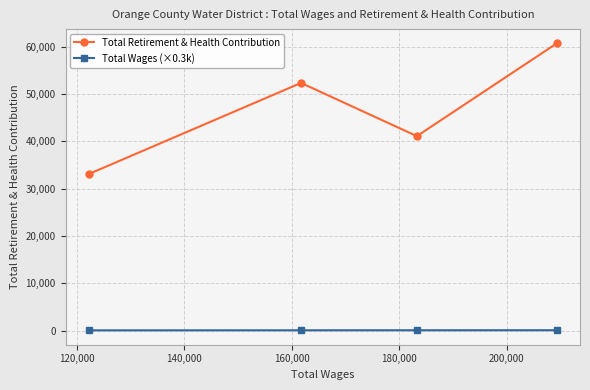

True or false: Total Retirement & Health Contribution and Total Wages (×0.3k) cross at least once.

False